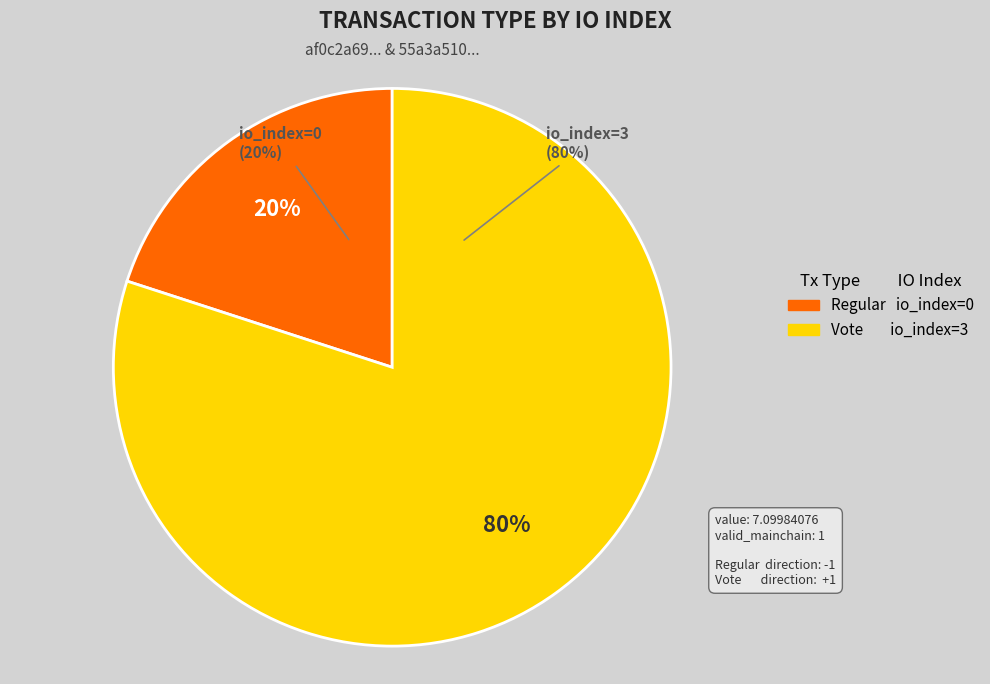

Count the number of slices in the pie.

2